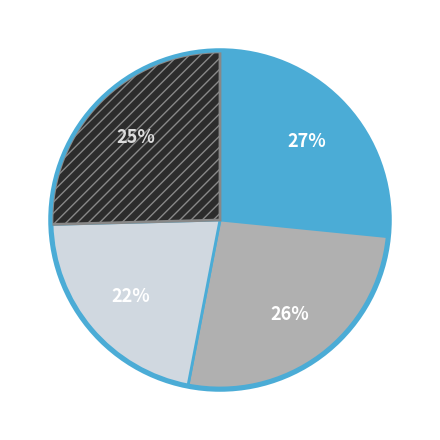

Is there any slice that represents more than half of the pie?

No